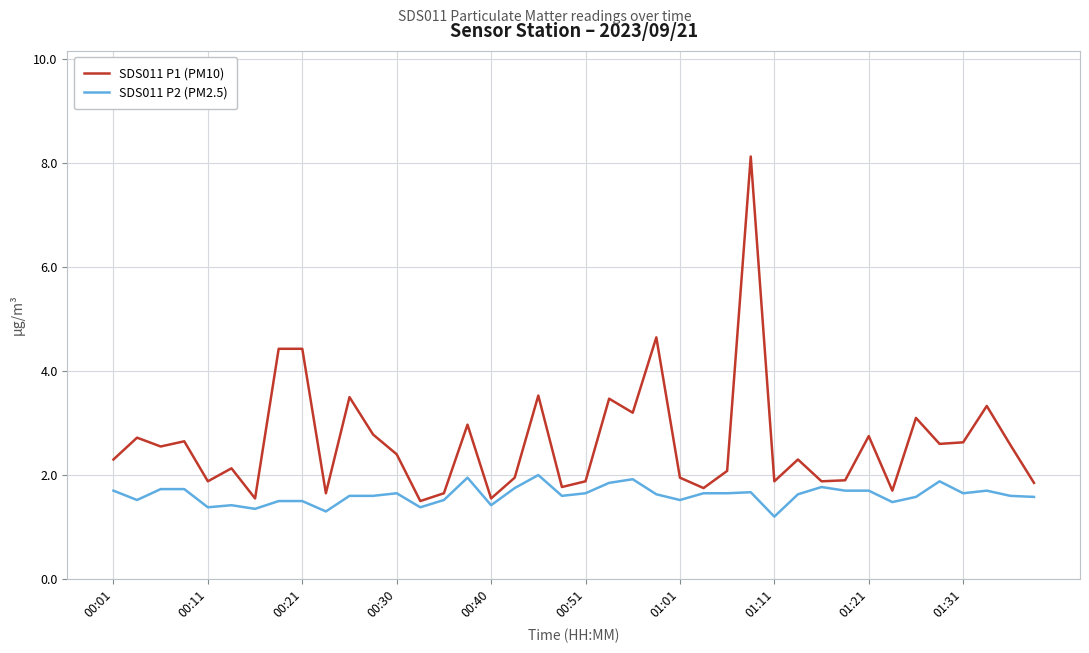

Rank the series by their maximum value, from lowest to highest.

SDS011 P2 (PM2.5), SDS011 P1 (PM10)